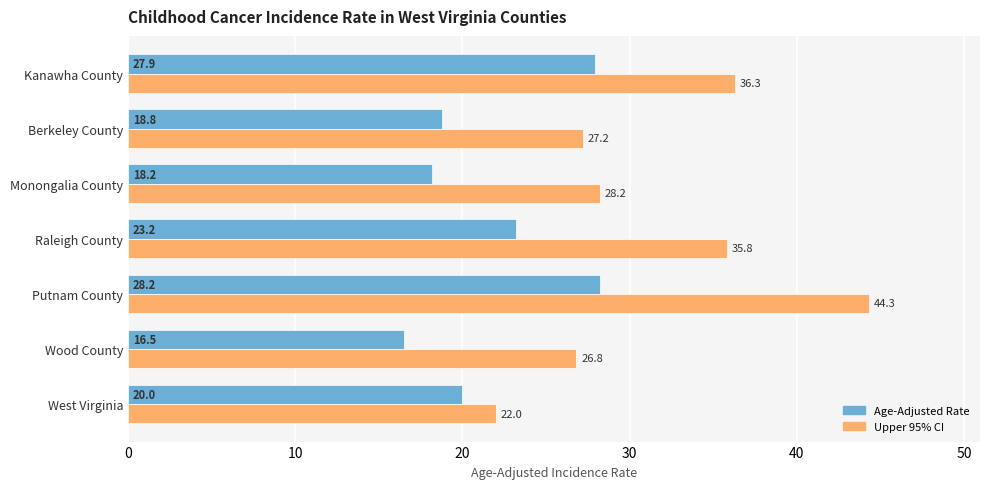

At which category is the sum across all series the highest?

Putnam County